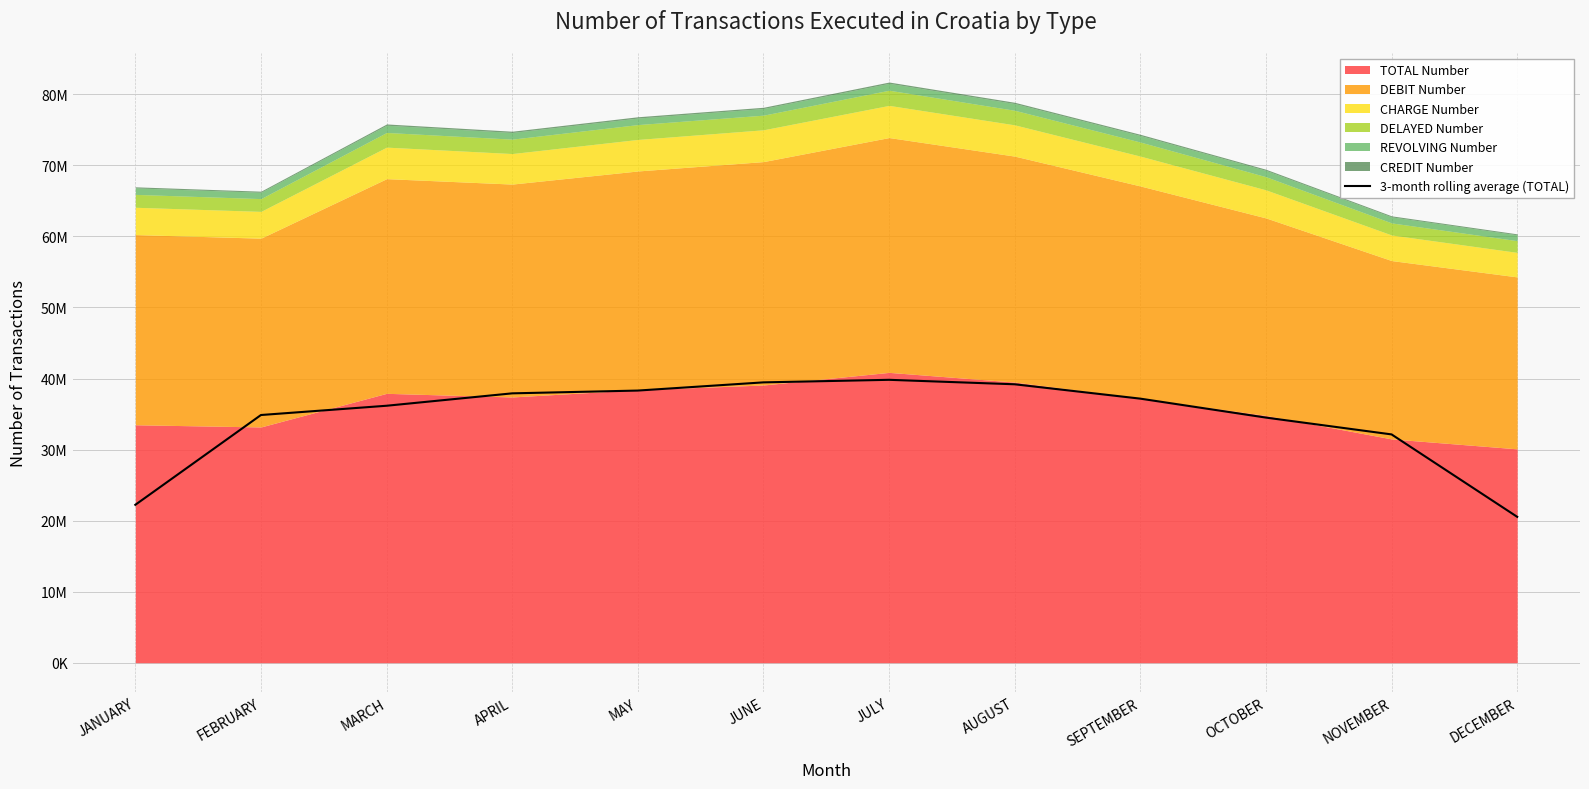

Between DECEMBER and MAY, which is larger?

MAY